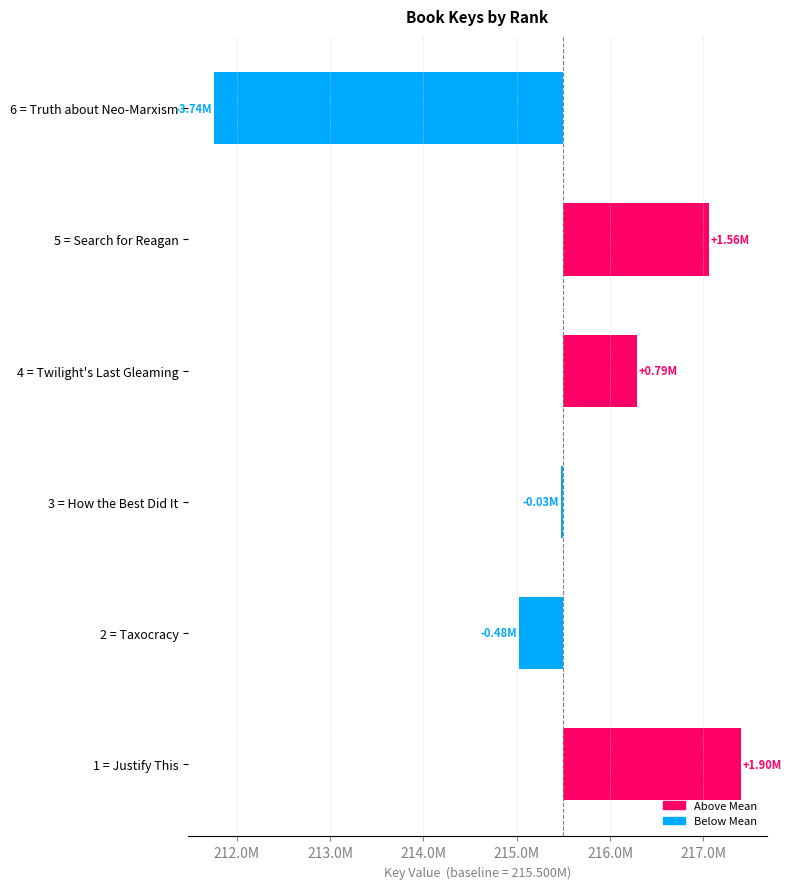

Between 5 = Search for Reagan and 3 = How the Best Did It, which is larger?

5 = Search for Reagan